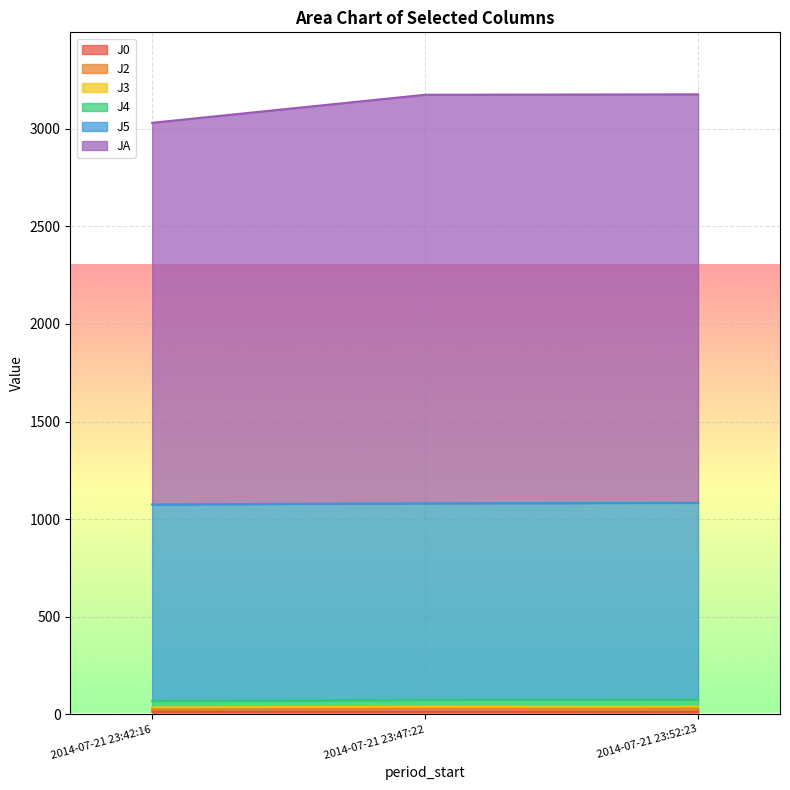

What is the label of the 3rd point from the left?

2014-07-21 23:52:23